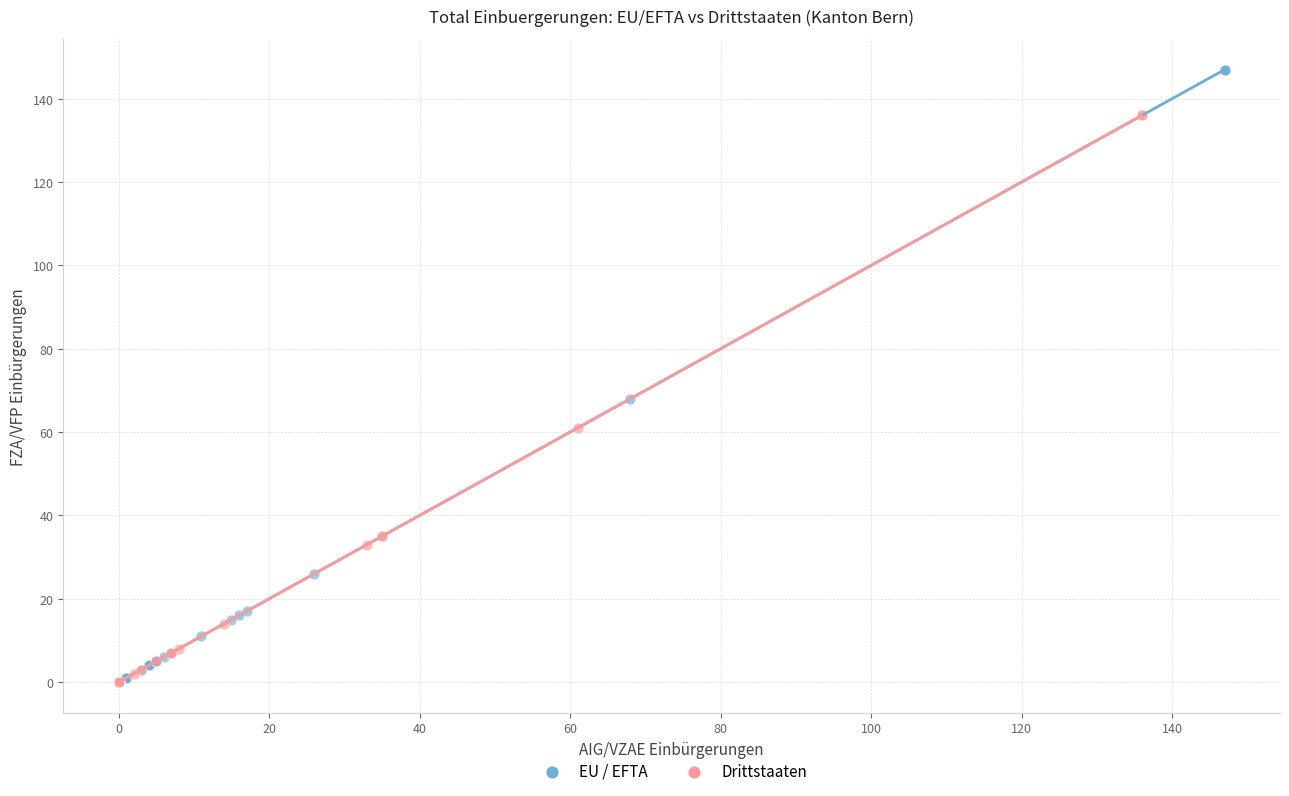

Which series has the largest Y range (max minus min)?

EU / EFTA